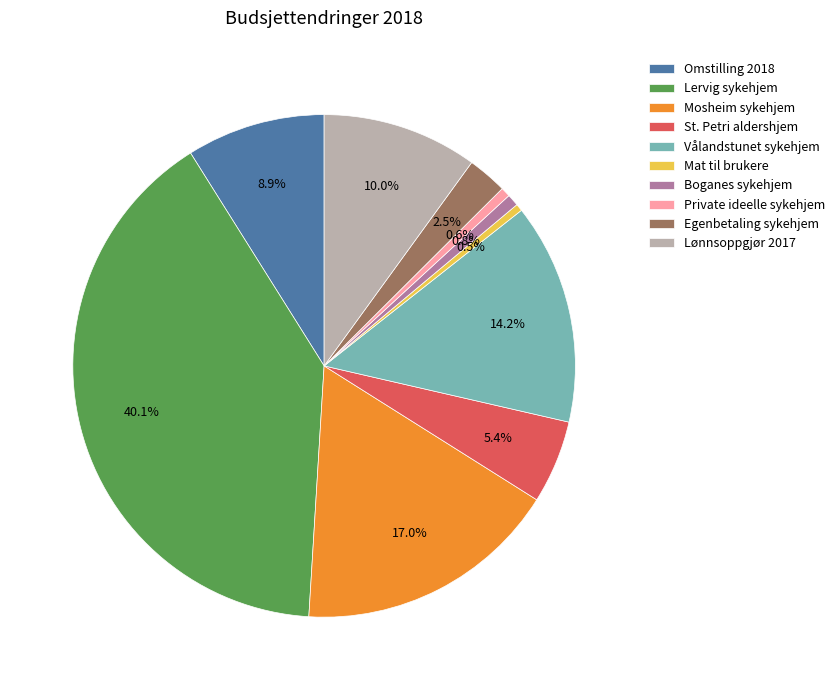

Count the number of slices in the pie.

10